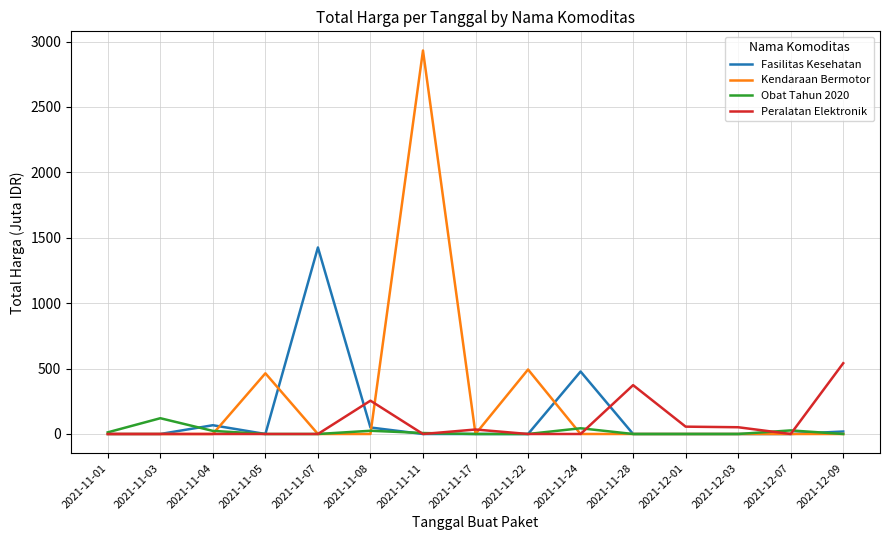

True or false: Obat Tahun 2020 and Fasilitas Kesehatan cross at least once.

True